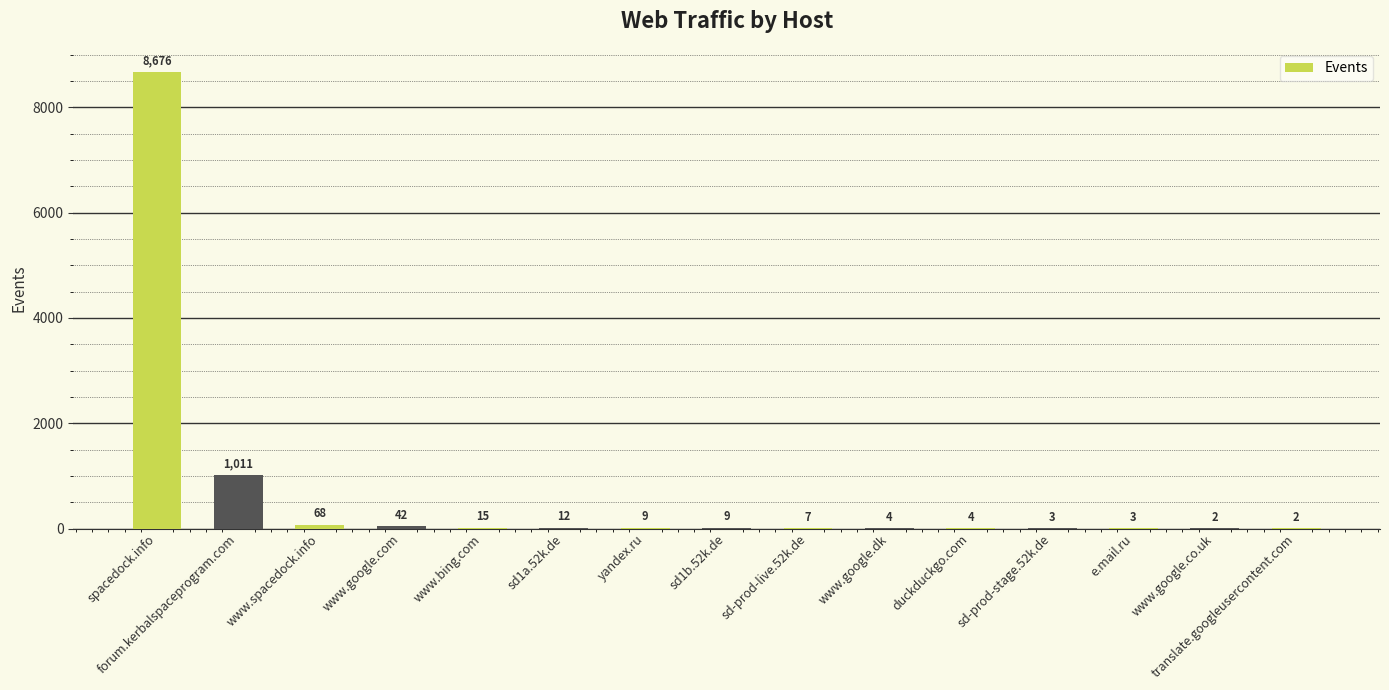

Reading left to right, what are all the values shown in this chart?

8676	1011	68	42	15	12	9	9	7	4	4	3	3	2	2